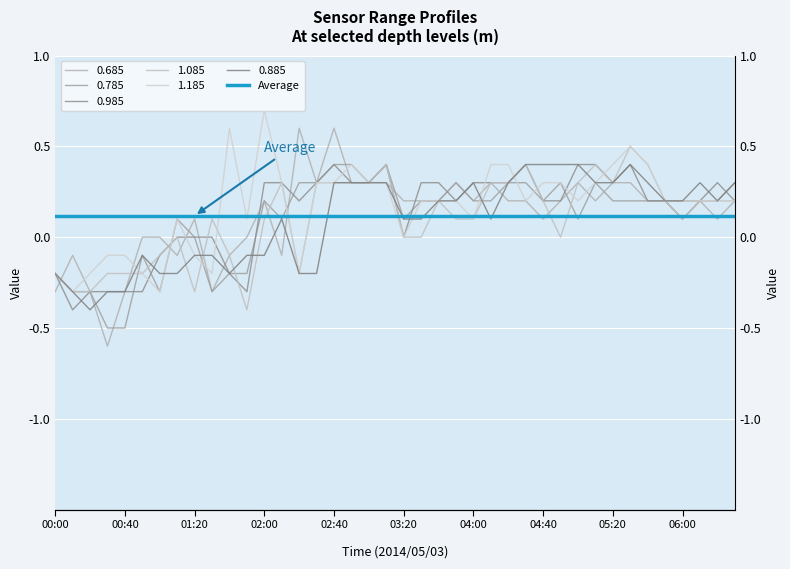

What is the sum of all 1.185 values?

6.6